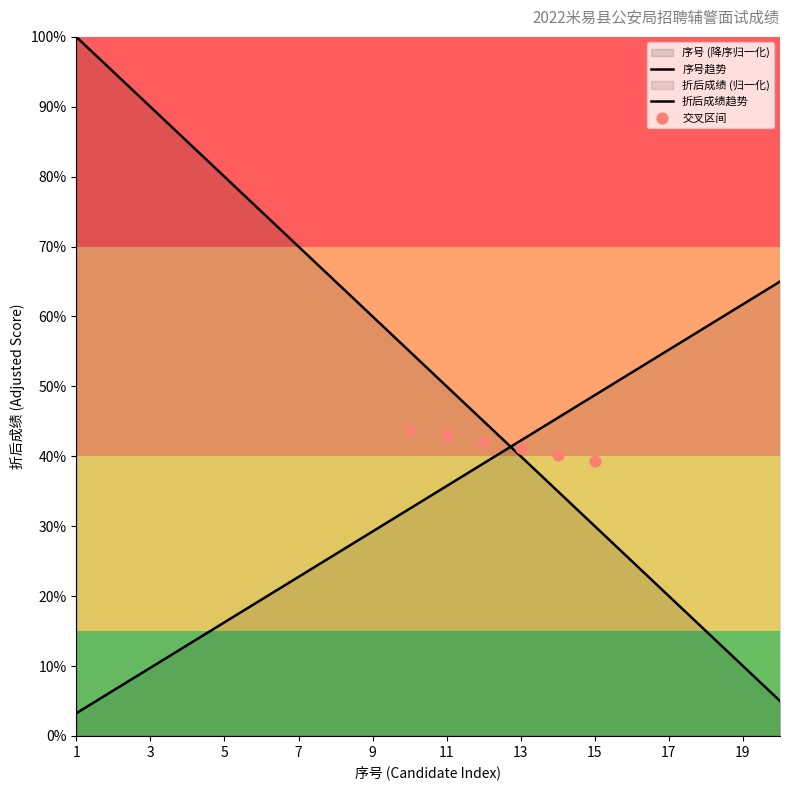

Which has a higher value, 3 or 20?

3